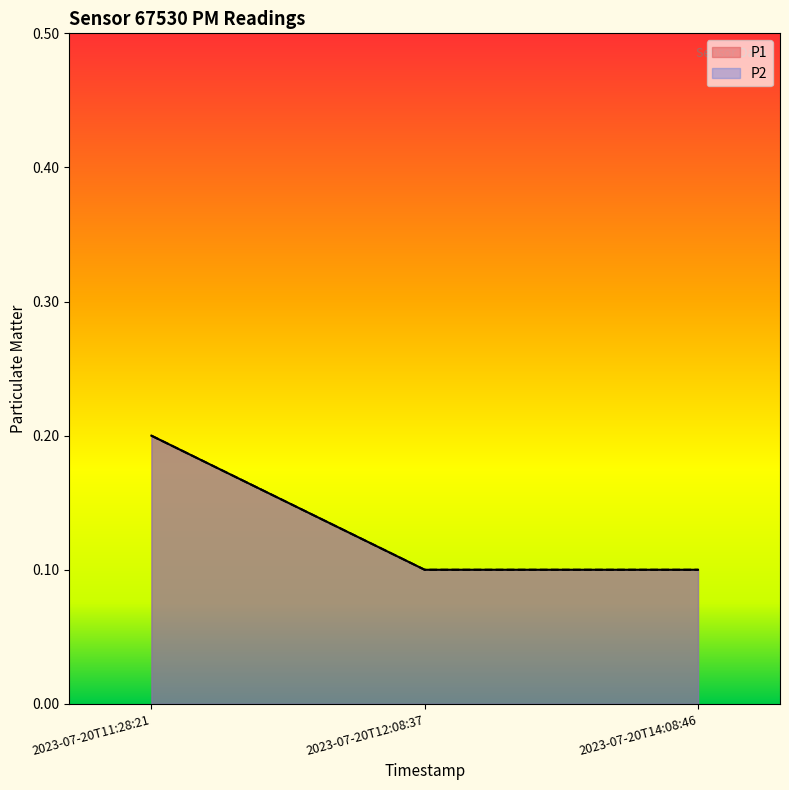

Does the chart have visible grid lines?

No